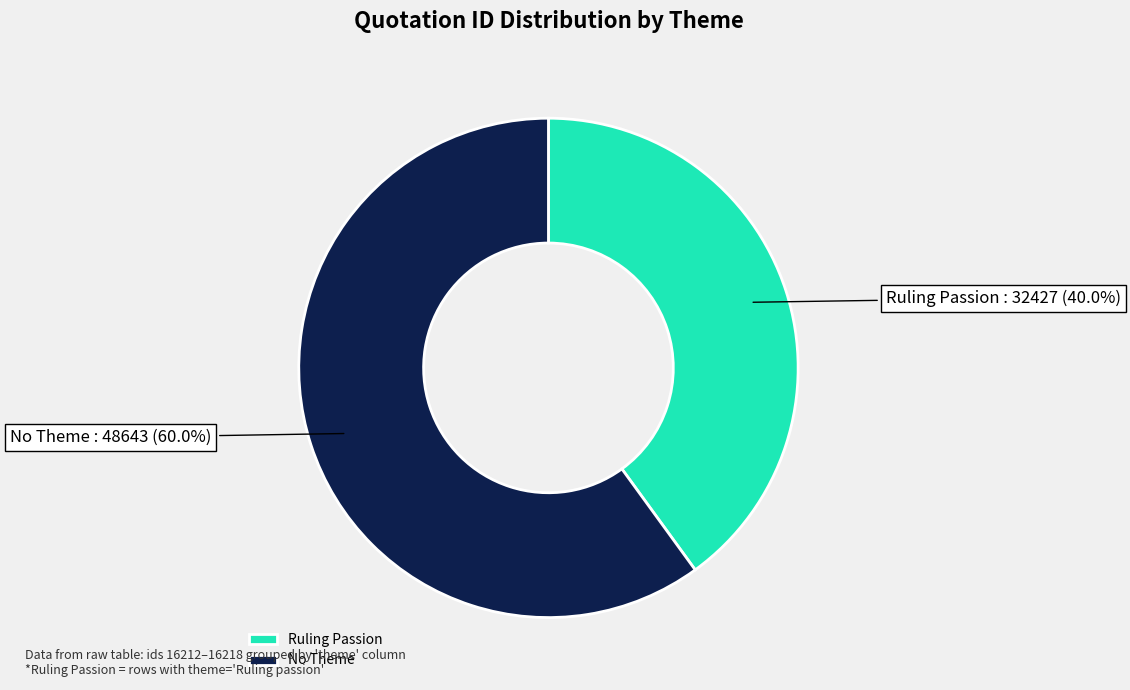

Does No Theme represent more than half of the total?

Yes